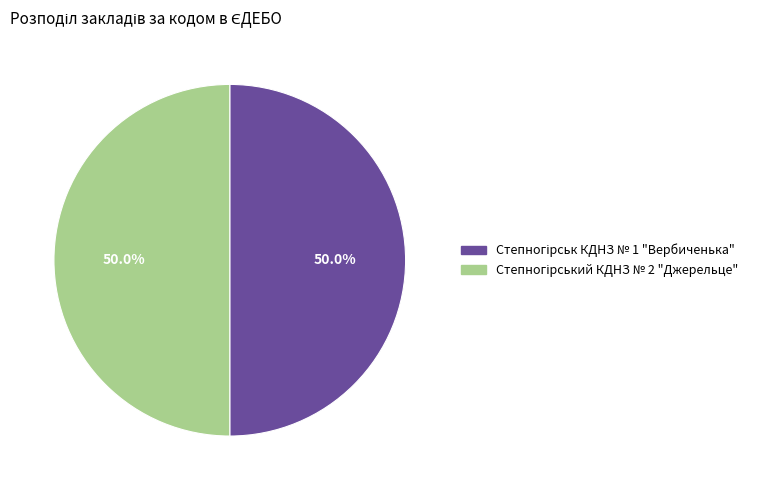

How many segments does this pie chart have?

2